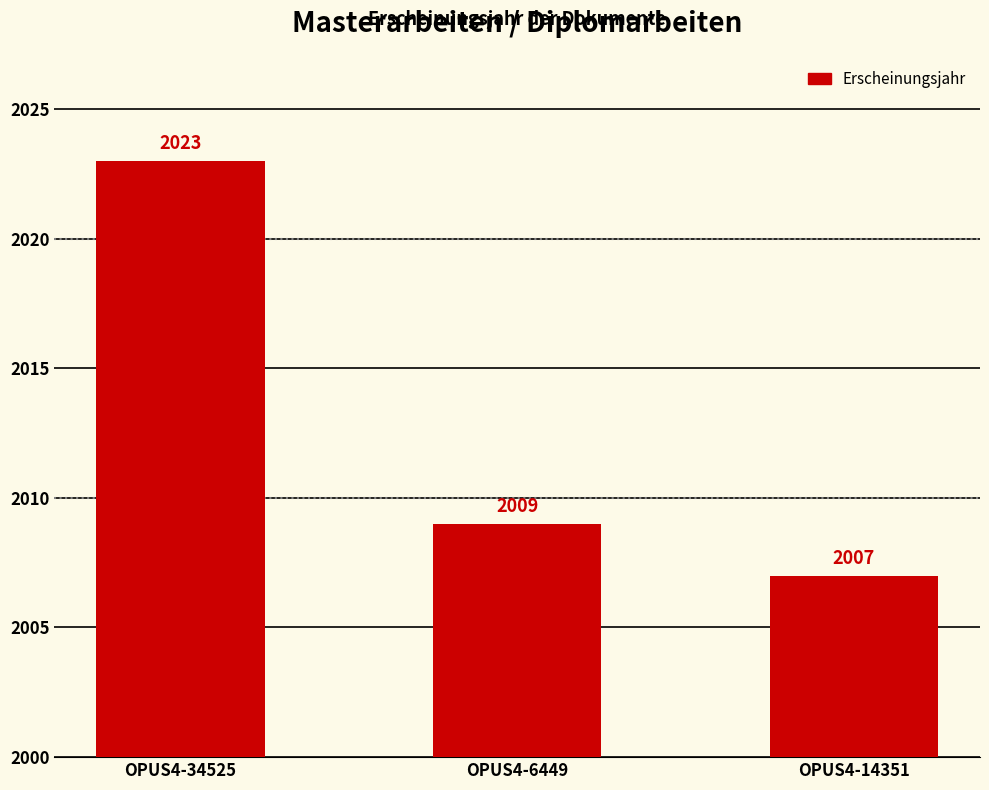

How many bars are there in total?

3